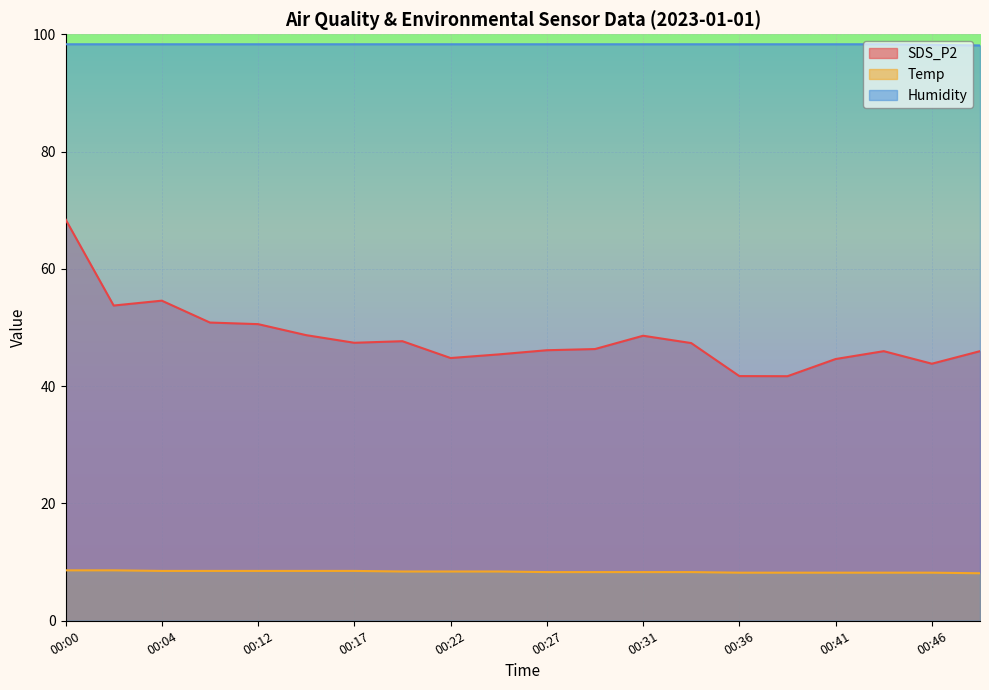

How many data points does each series have?

20